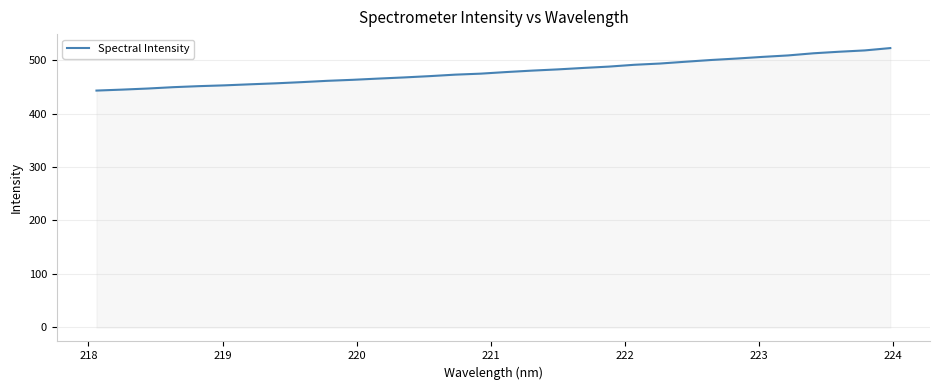

What is the difference between the second highest and minimum values?

75.1